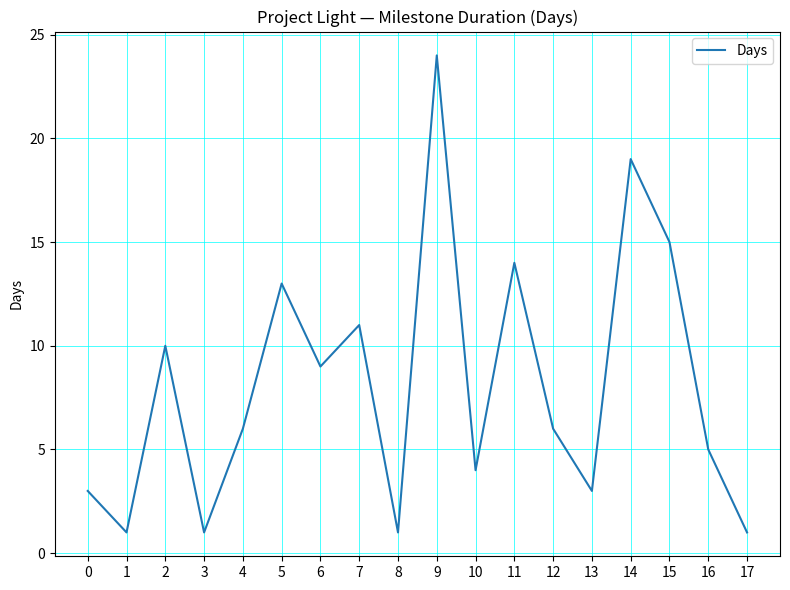

What is the greatest value displayed?

24